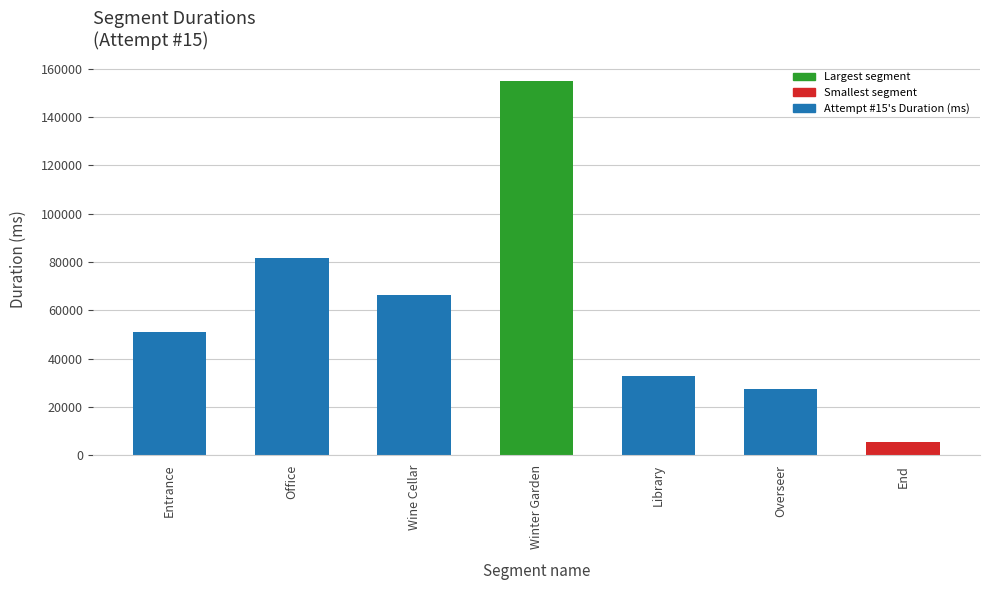

What is the difference between the values at End and Winter Garden?

149312